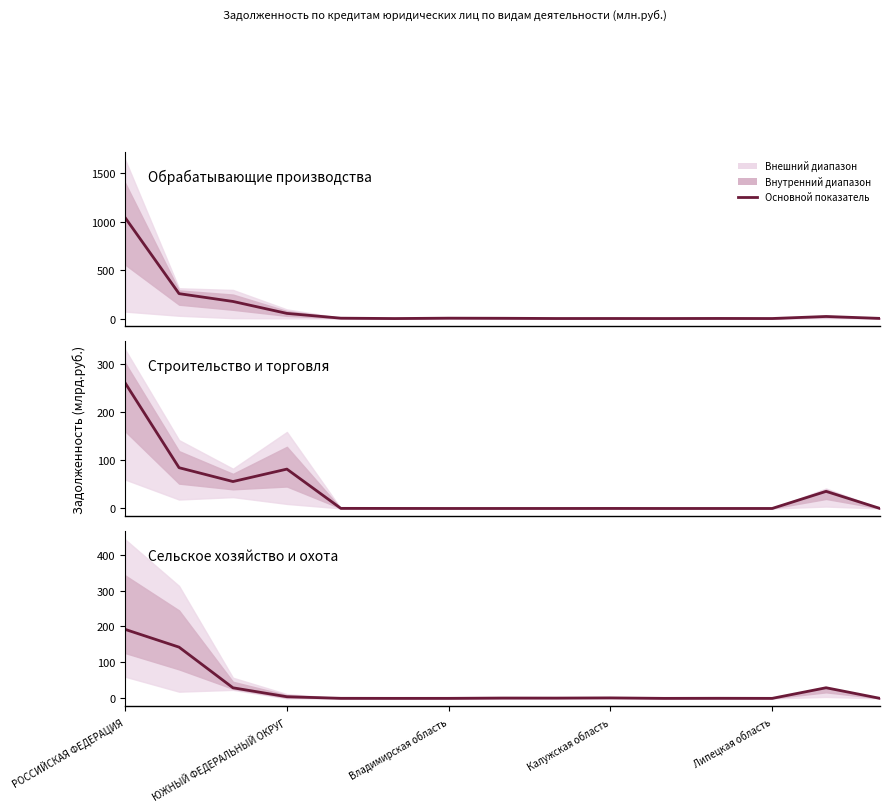

What is the highest value of the обрабатывающие производства series?

1042.5